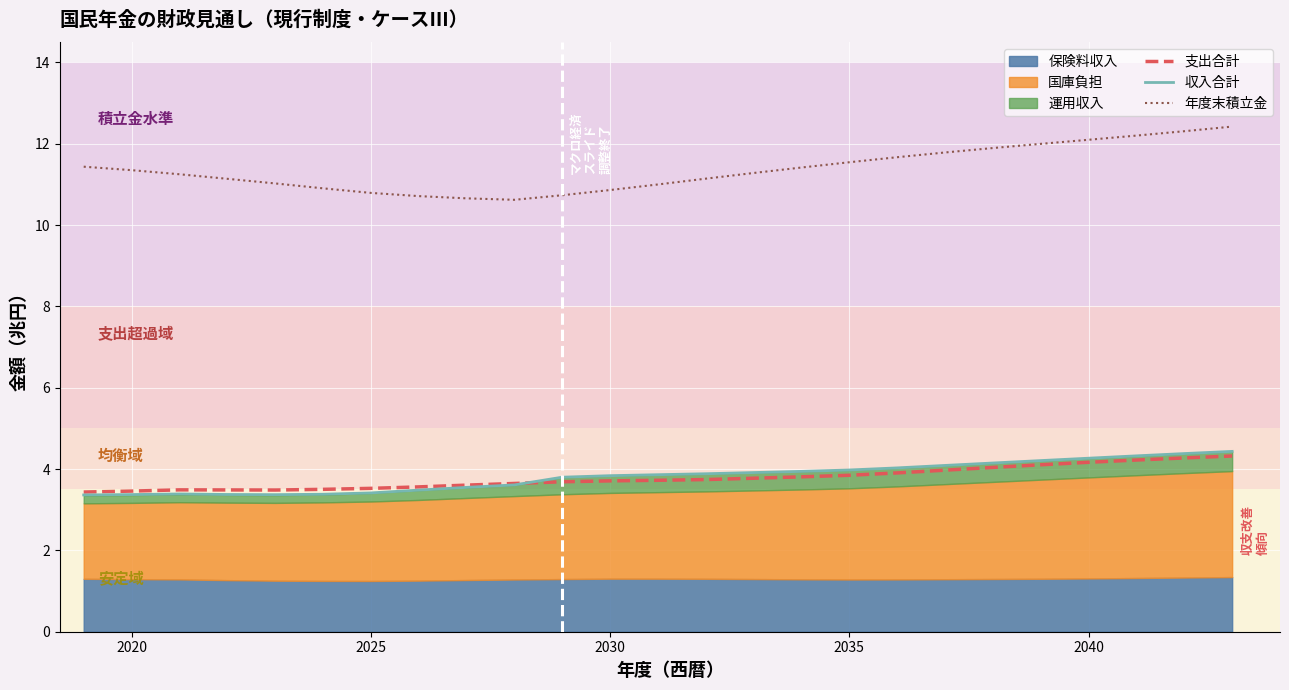

True or false: 収入合計 and 年度末積立金 intersect in this chart.

False